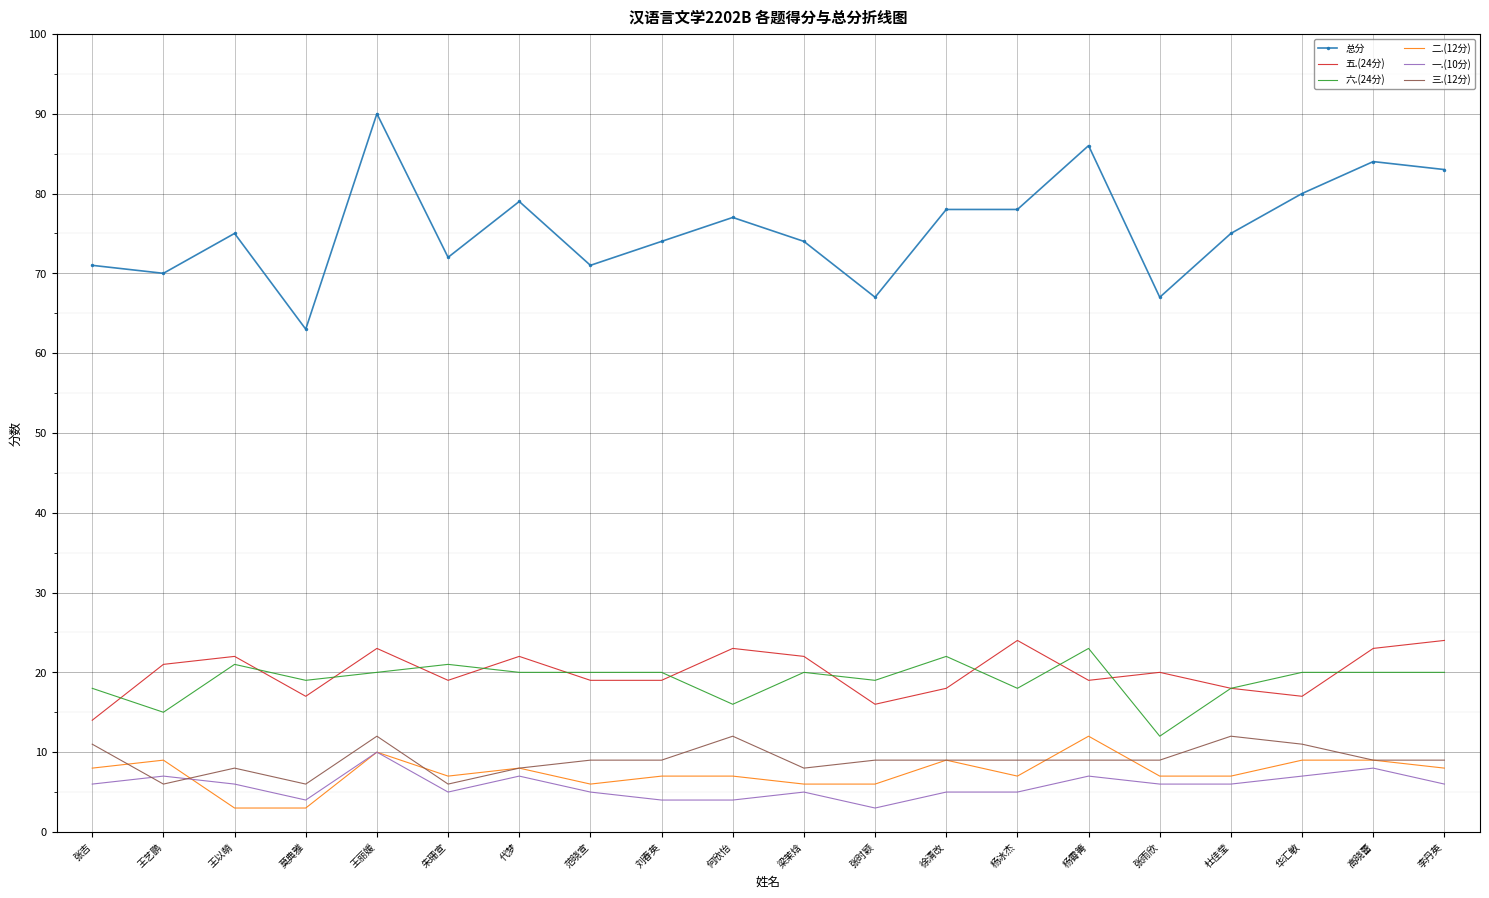

Which series has the largest total across all categories?

总分